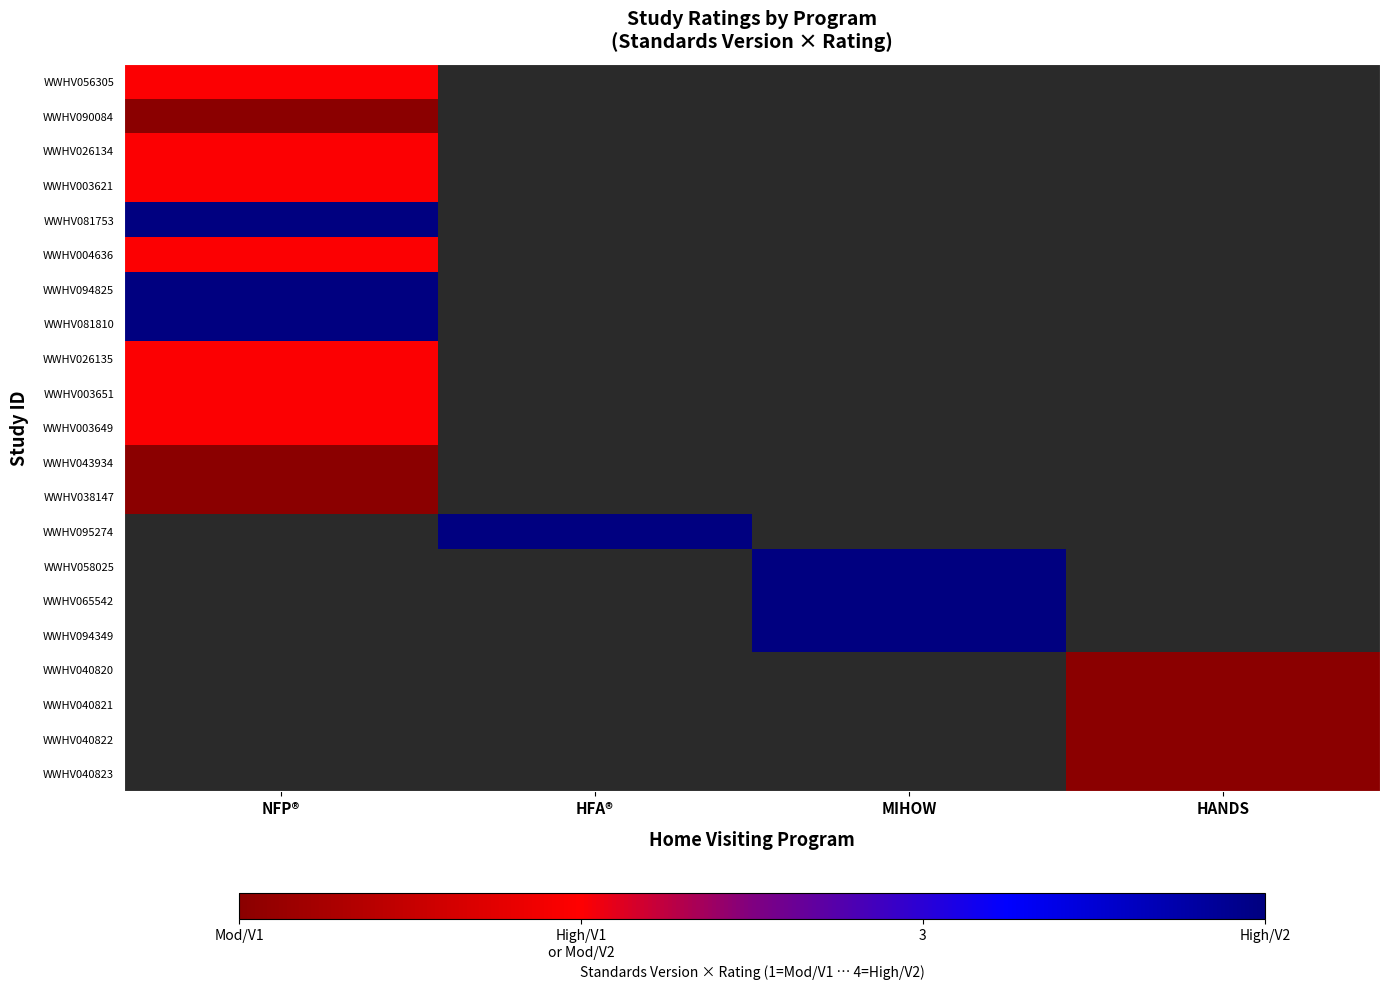

What is the spread (max minus min) of values at NFP®?

3.0